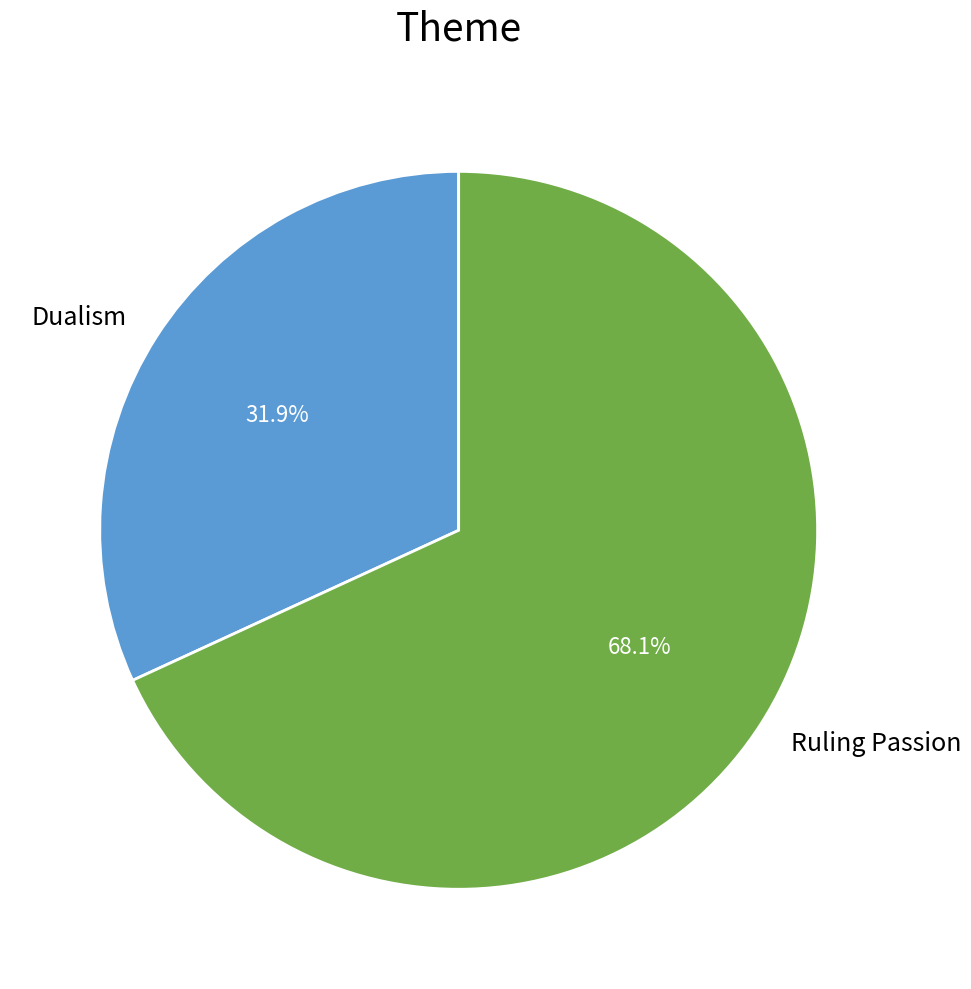

To the nearest percent, what is the combined percentage of Dualism and Ruling Passion?

100%